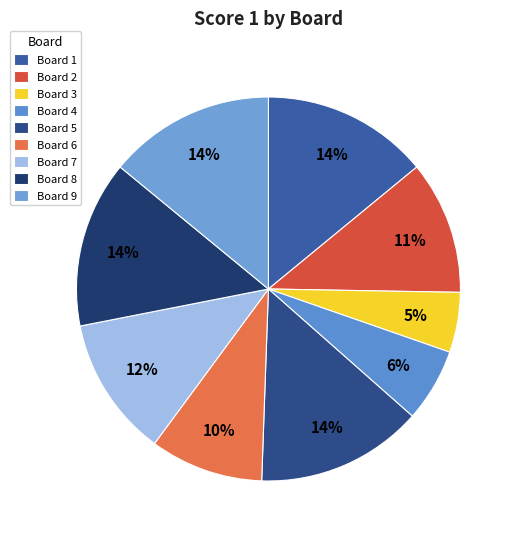

Count the number of slices in the pie.

9